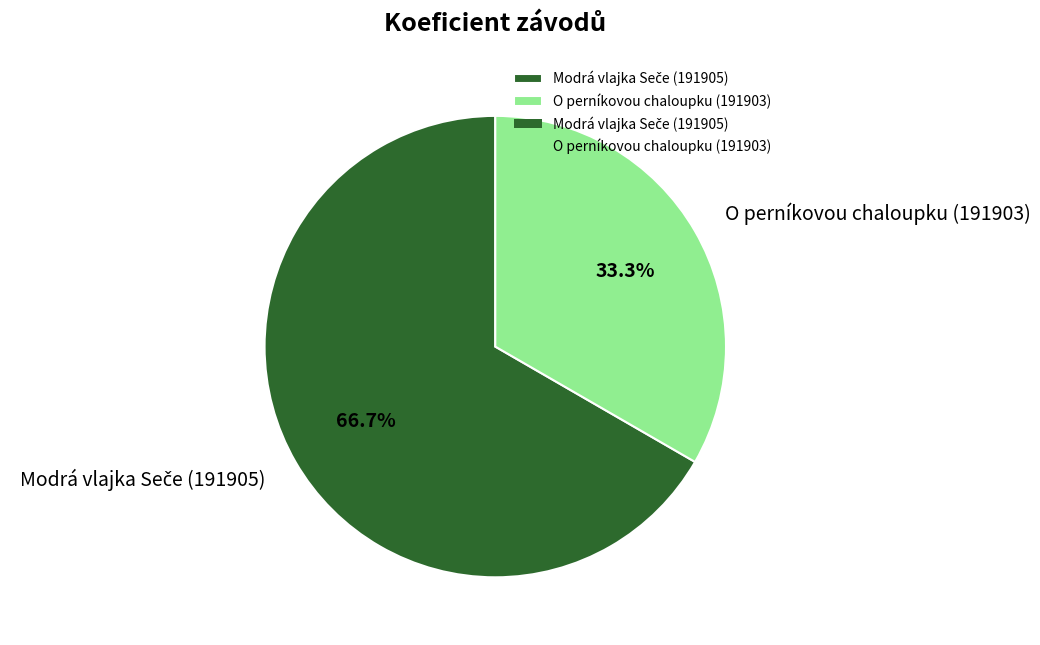

Which category has the smallest portion of the pie?

O perníkovou chaloupku (191903)